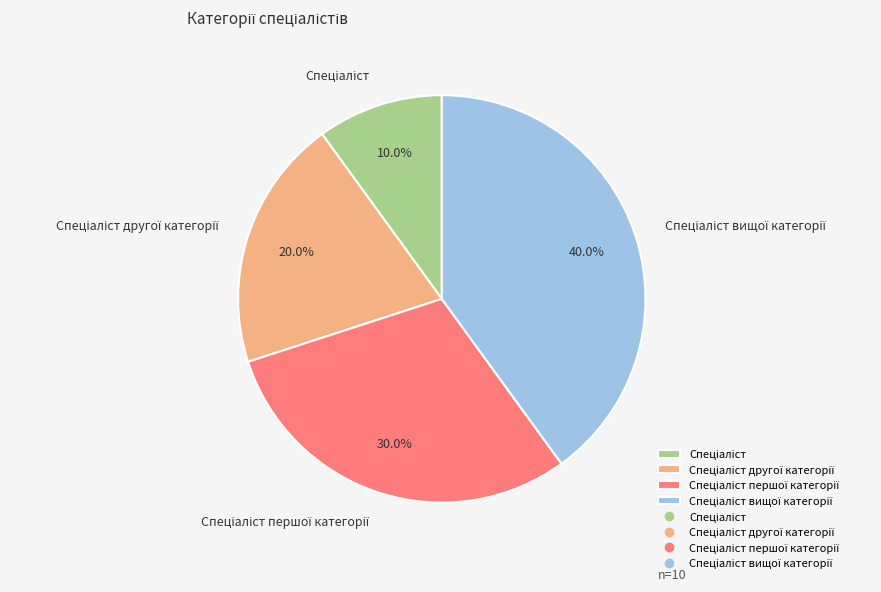

Does any single category account for the majority?

No